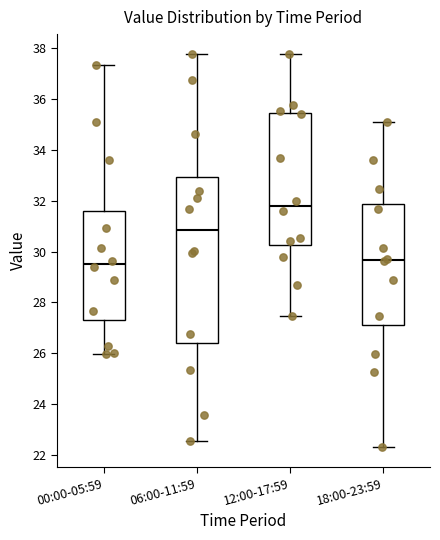

Reading left to right, transcribe this box plot: for each box, give where its median line is, the range the box spans, and where its two whiskers end, as read against the y-axis. The values are not printed on the chart, so give them approximately, as read against the axis.

00:00-05:59: median 29.6, box 27.4 to 31.6, whiskers 26.0 to 37.4
06:00-11:59: median 30.8, box 26.4 to 33.0, whiskers 22.6 to 37.8
12:00-17:59: median 31.8, box 30.2 to 35.4, whiskers 27.4 to 37.8
18:00-23:59: median 29.6, box 27.2 to 31.8, whiskers 22.4 to 35.2